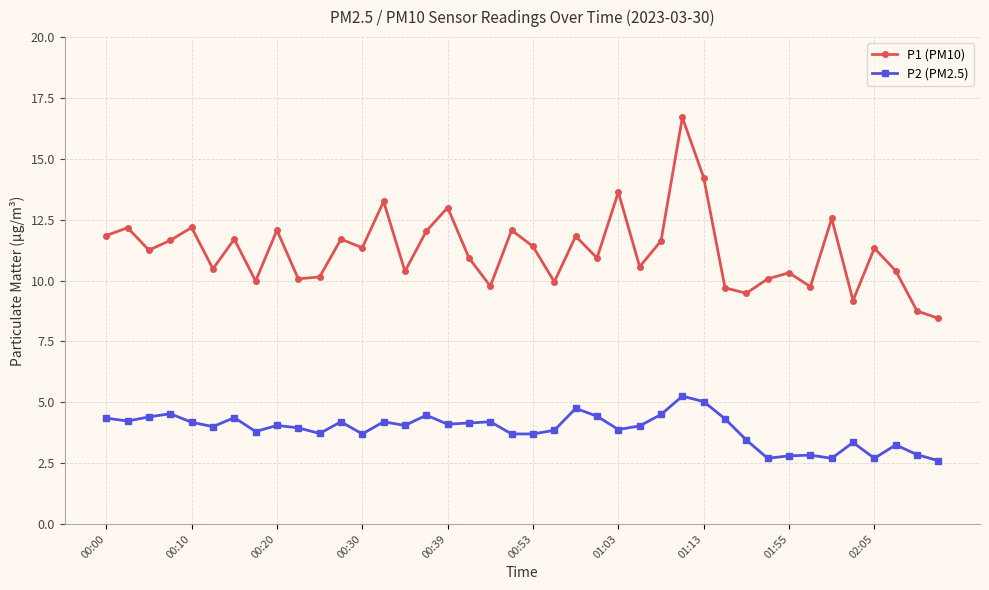

What are all the series names shown in the legend?

P1 (PM10), P2 (PM2.5)